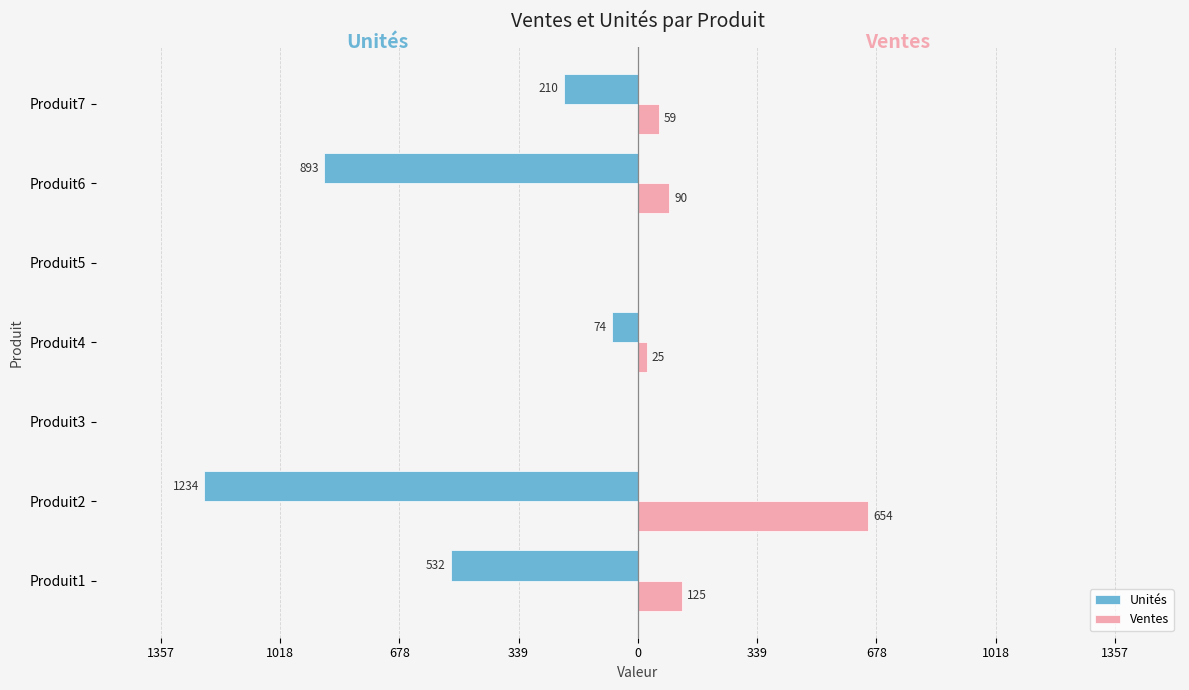

What are all the series names shown in the legend?

Unités, Ventes